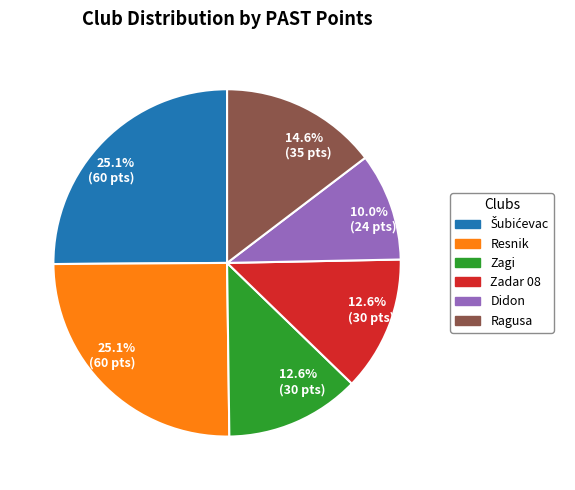

Is there a majority slice in this chart?

No